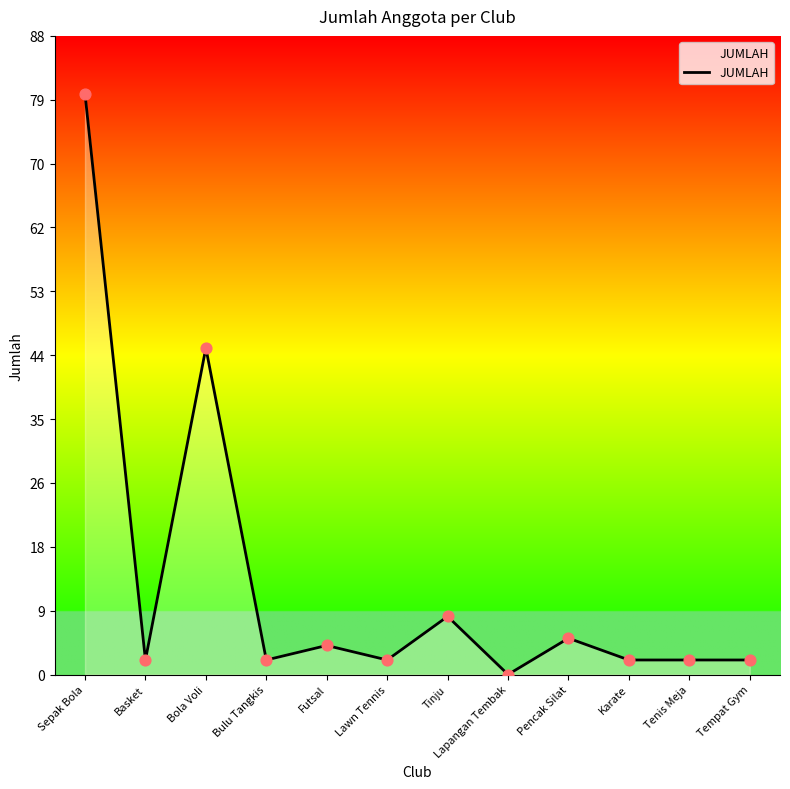

Which has a higher value, Bulu Tangkis or Lawn Tennis?

Bulu Tangkis